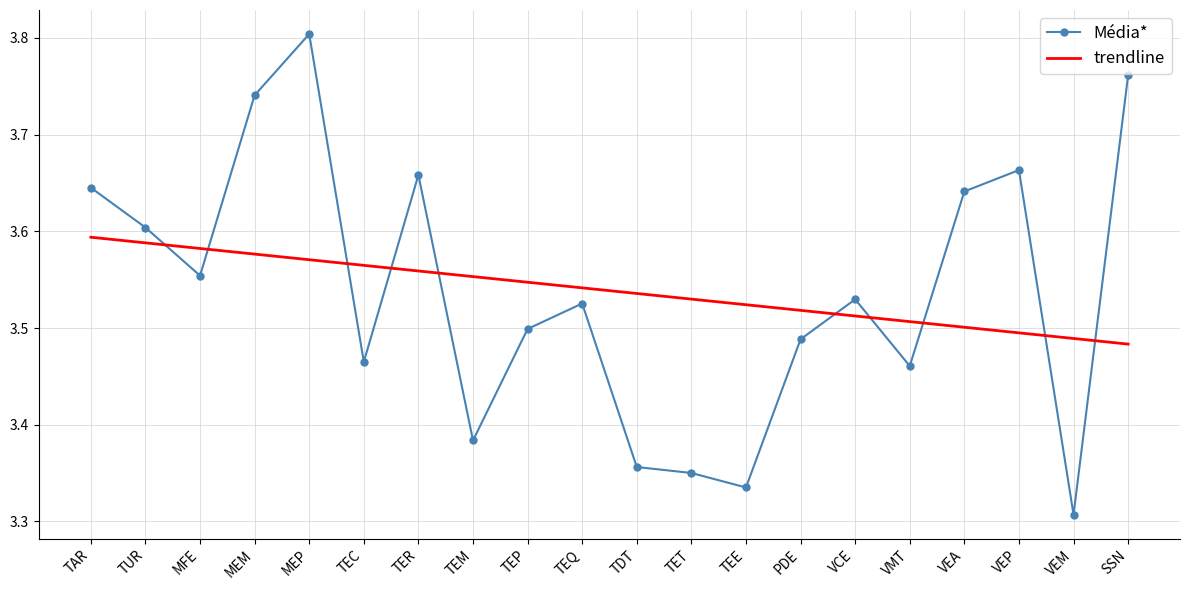

Which category has the lowest value across all series?

VEM